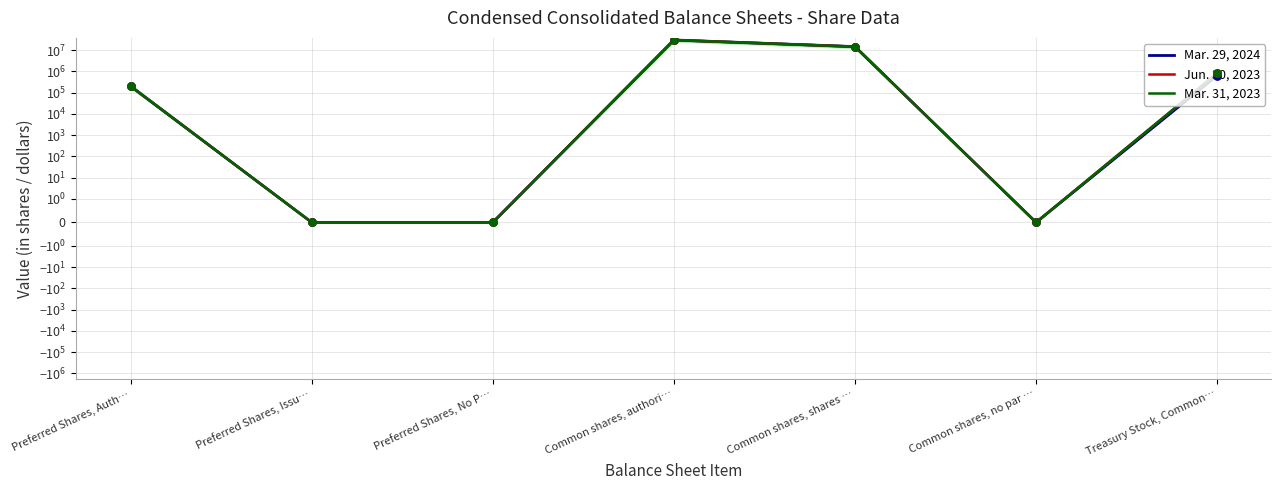

Which series reaches the maximum Y coordinate?

Mar. 29, 2024